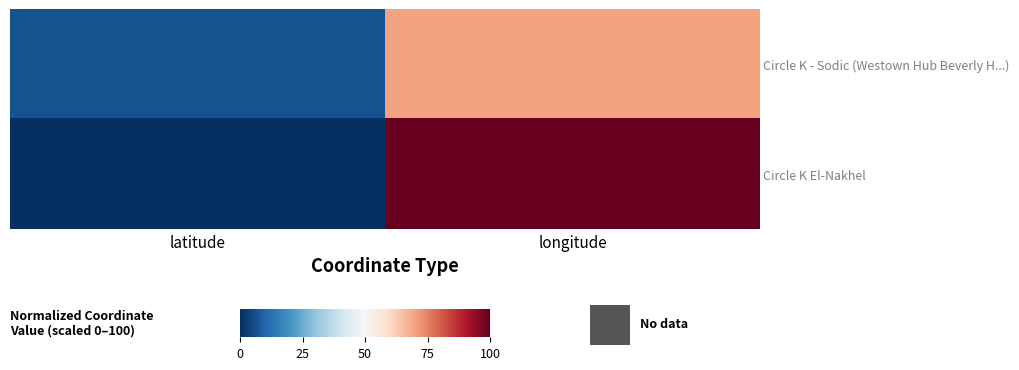

Rank the series by their average value, from lowest to highest.

Circle K - Sodic (Westown Hub Beverly H...), Circle K El-Nakhel